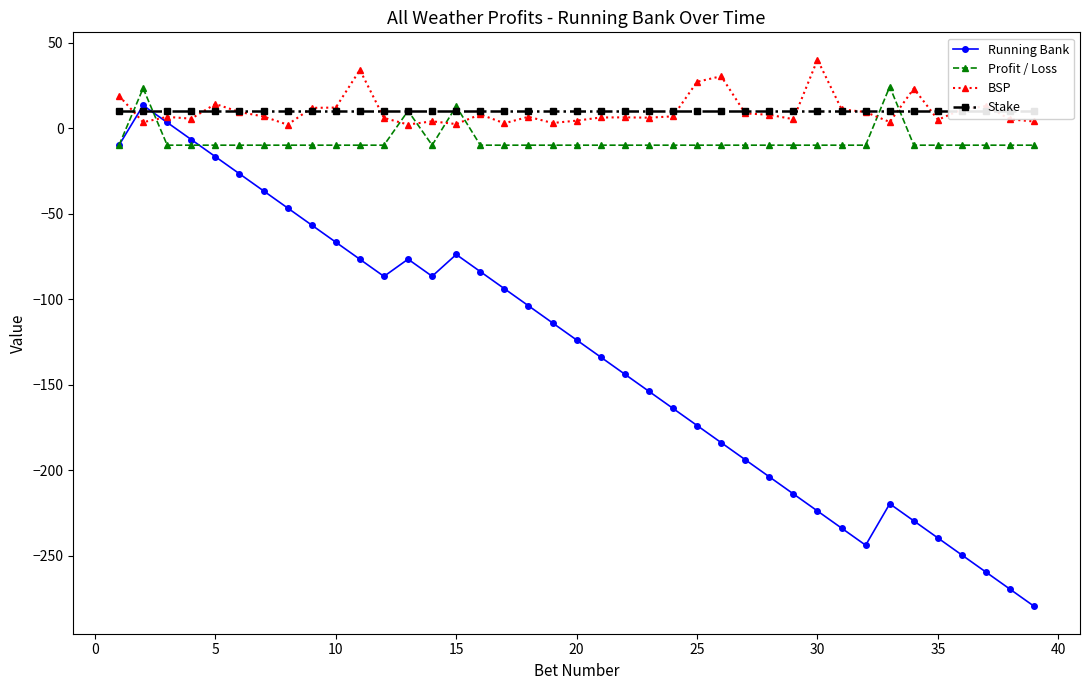

What is the average value of the Running Bank series?

-133.0